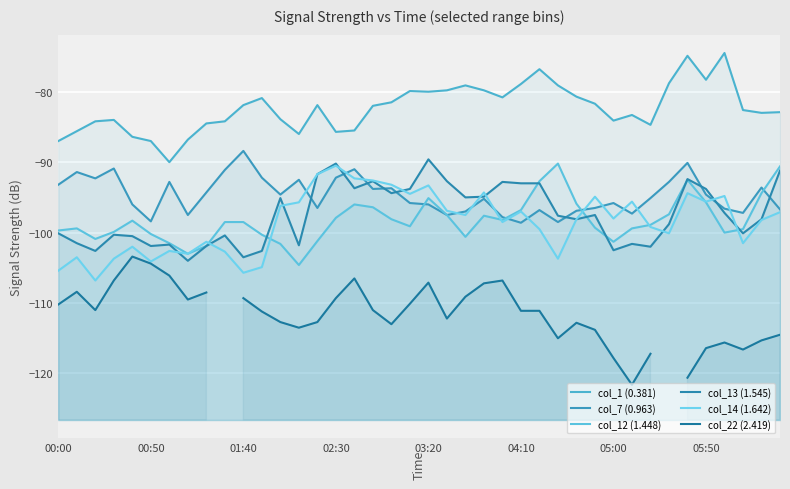

True or false: col_1 (0.381) has a value of -81.5 at 18.

True